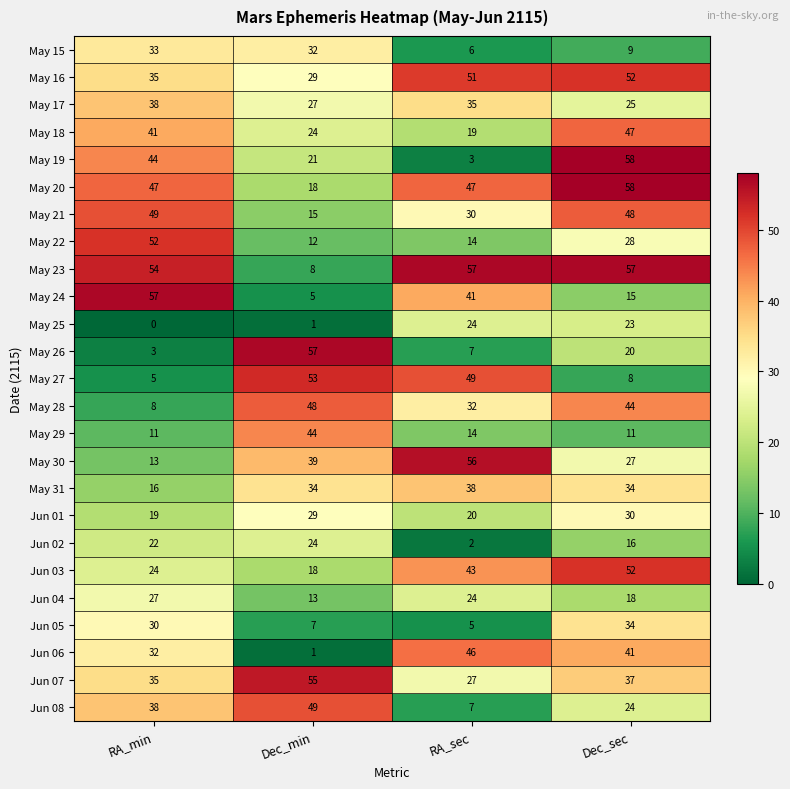

At which category does the chart reach its minimum across all series?

RA_min